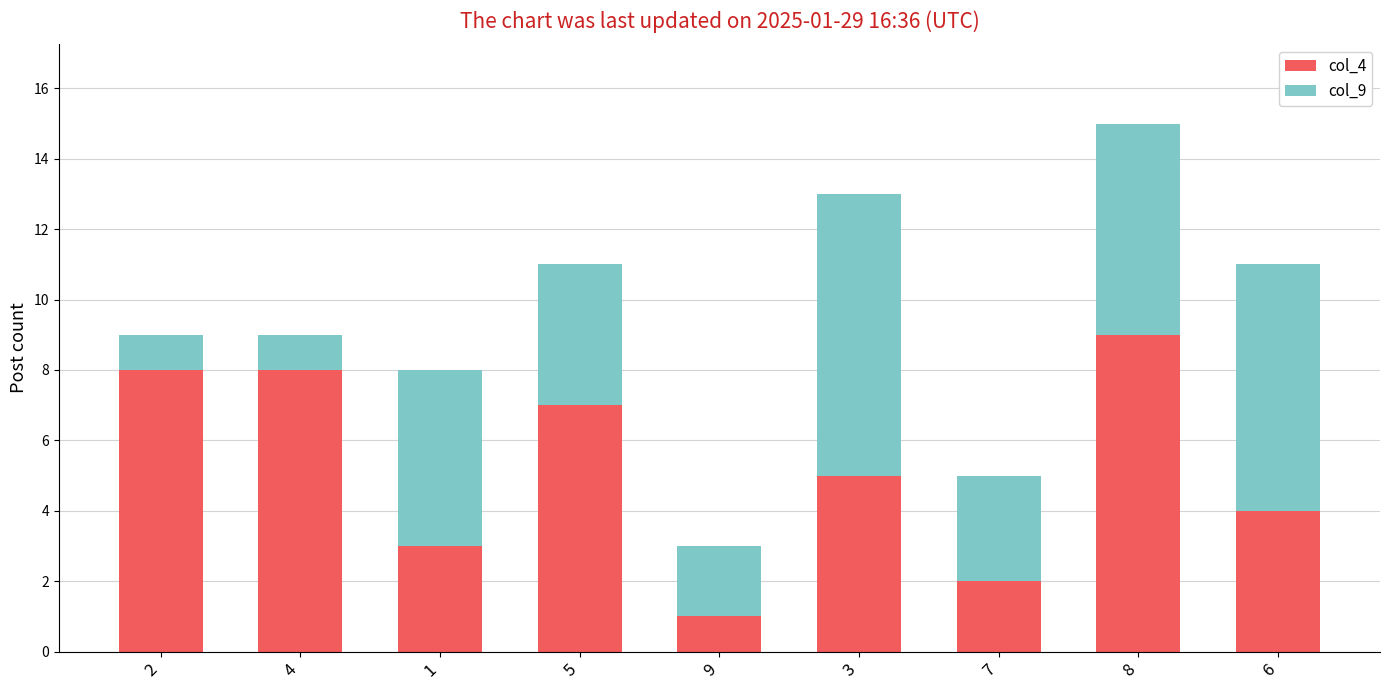

The value of col_4 at 9 is 2. True or false?

False